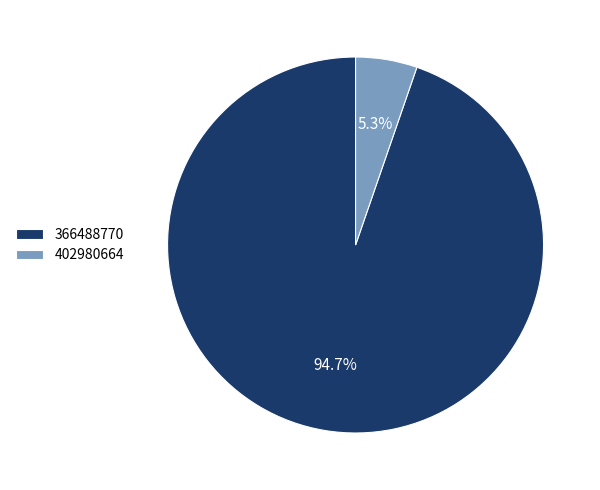

Does 366488770 represent more than half of the total?

Yes